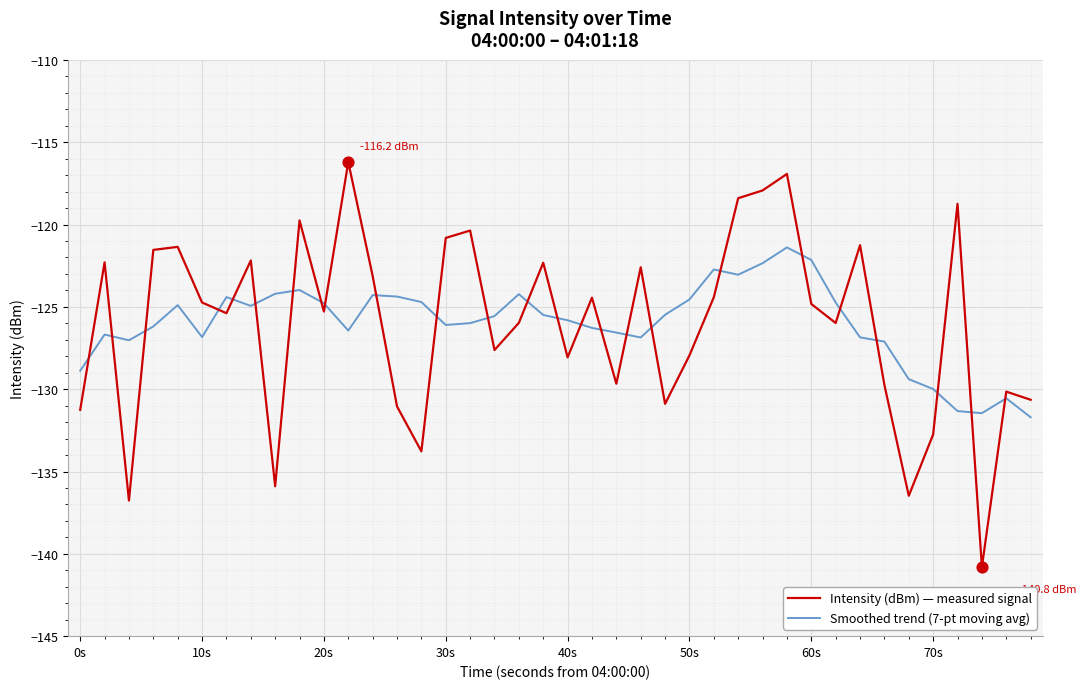

What are all the series names shown in the legend?

Intensity (dBm) — measured signal, Smoothed trend (7-pt moving avg)